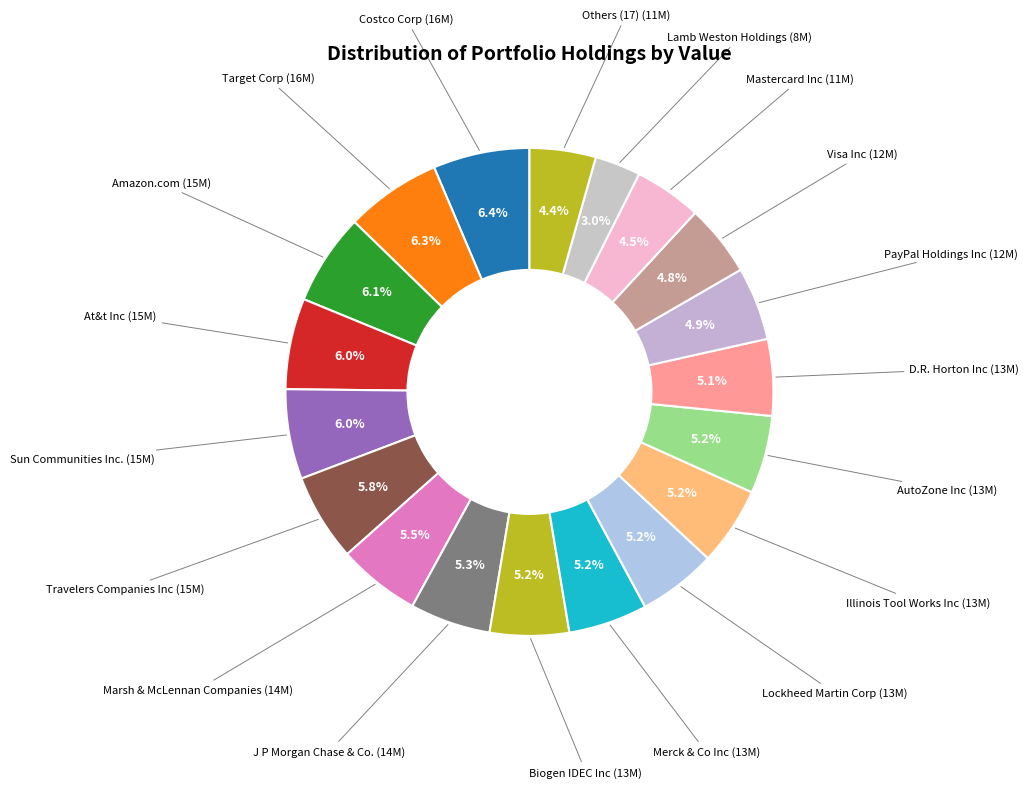

How many slices are in this pie chart?

19